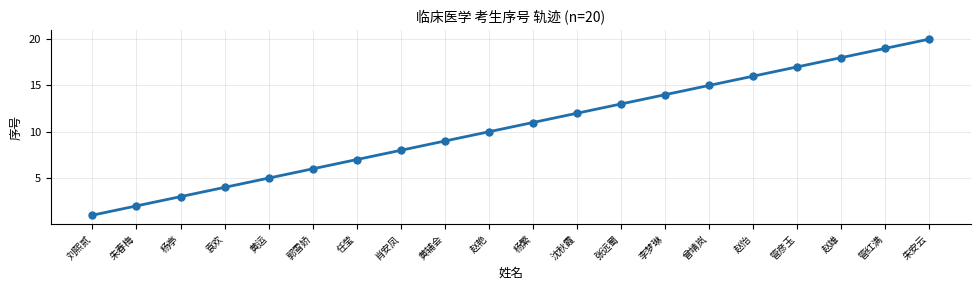

Rank the categories by value from lowest to highest.

刘熙贰, 朱春梅, 杨亭, 袁欢, 黄运, 郭雪娇, 任莹, 肖安凤, 黄辅会, 赵艳, 杨繁, 沈秋霞, 张远蜀, 李梦琳, 曾靖岚, 赵怡, 管彦玉, 赵雄, 管红满, 朱安云